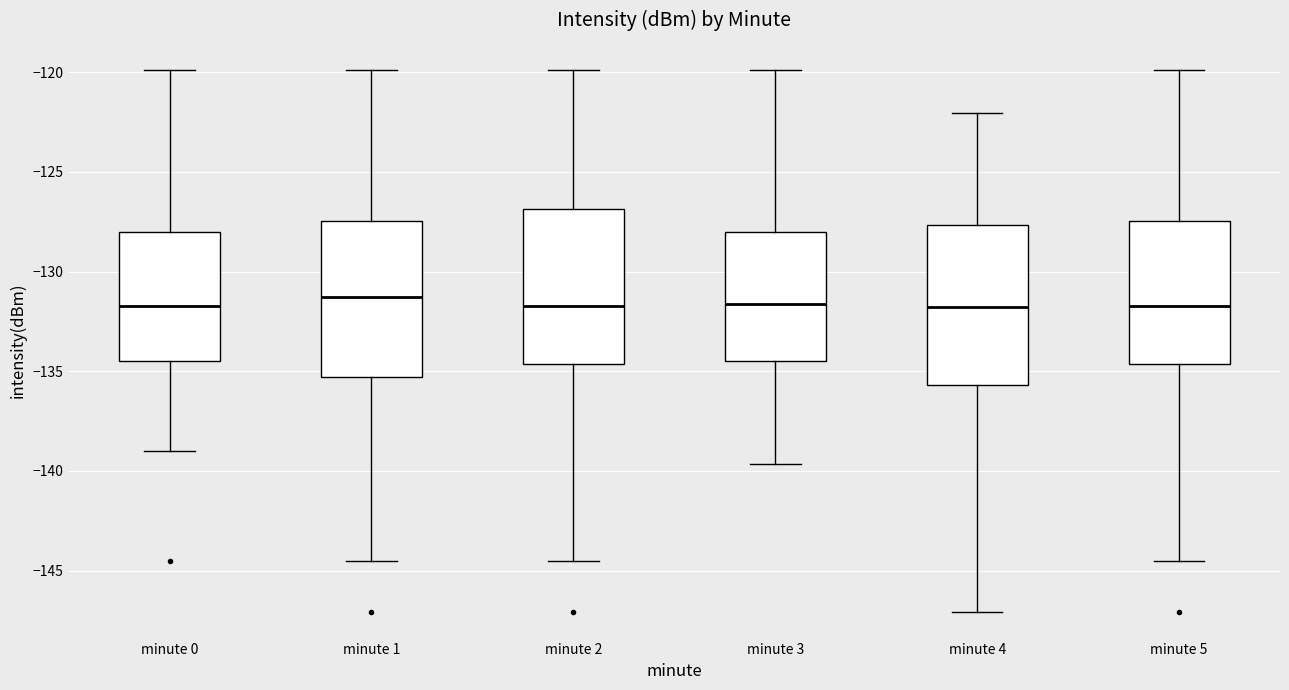

Where is the upper edge of the box for minute 5 on the y-axis? The values are not printed on the chart, so give them approximately, as read against the axis.

-127.5